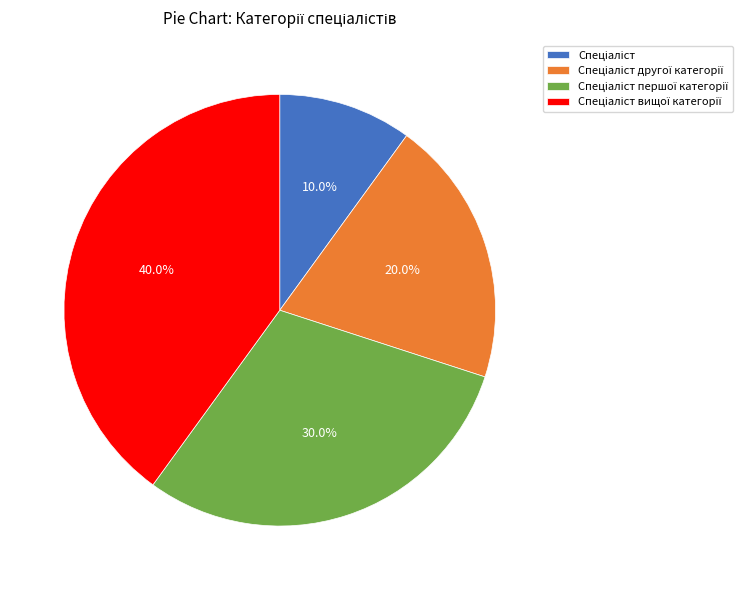

Is there a majority slice in this chart?

No